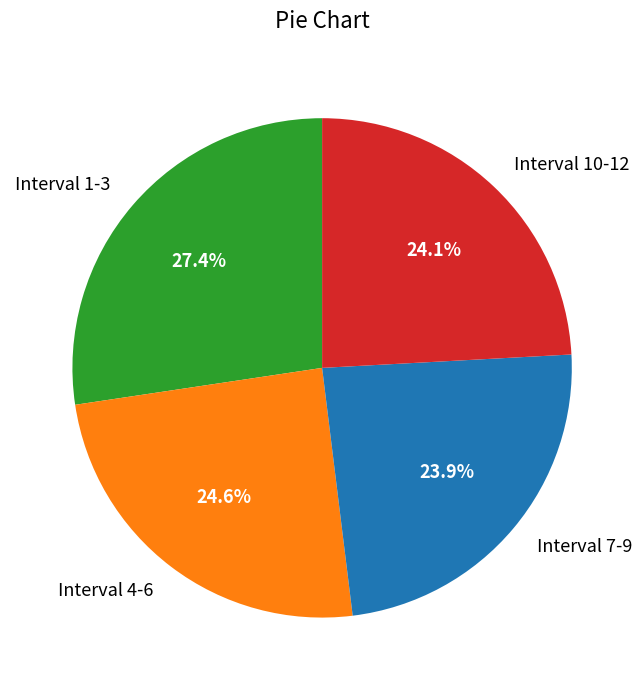

What is the largest slice in the pie chart?

Interval 1-3